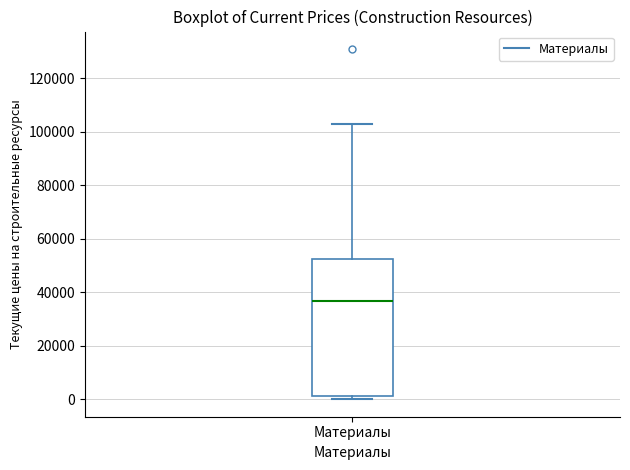

Where is the lower edge of the box for Материалы on the y-axis? The values are not printed on the chart, so give them approximately, as read against the axis.

2000